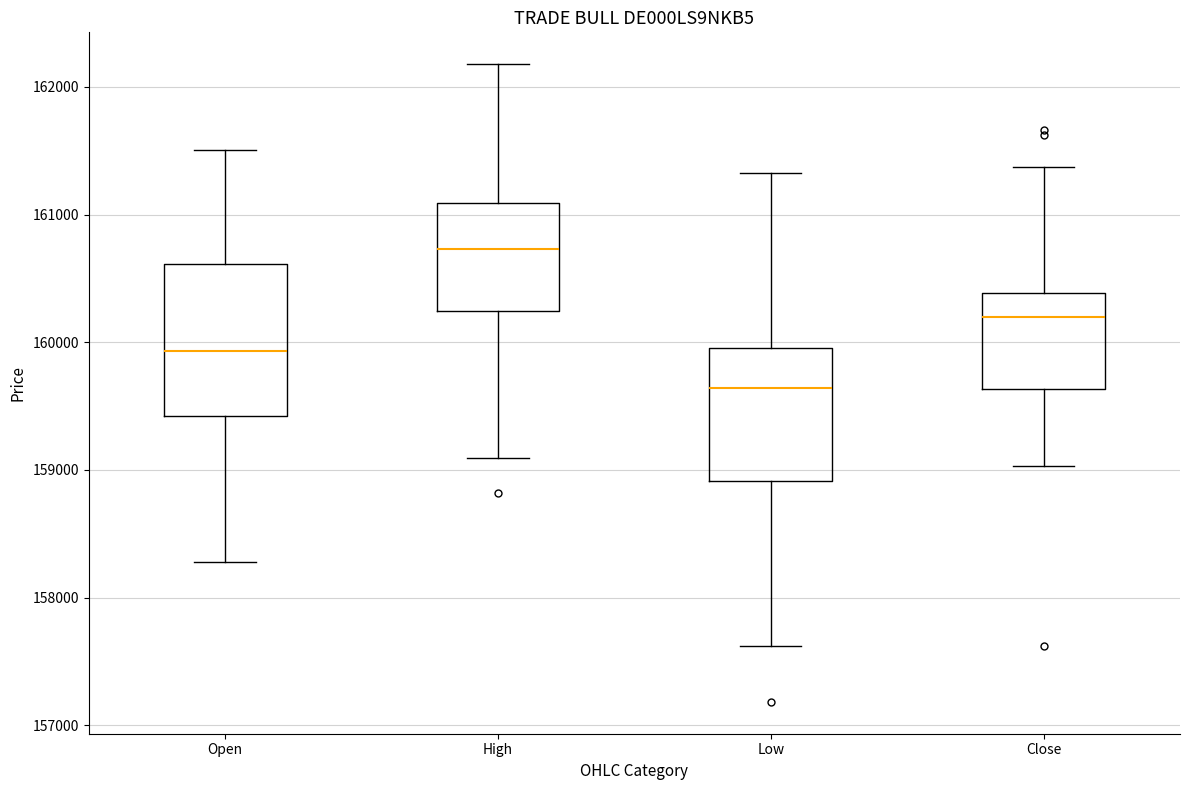

Reading left to right, read every box against the y-axis: the position of its median line, the range the box covers, and the ends of its whiskers. The values are not printed on the chart, so give them approximately, as read against the axis.

Open: median 159900, box 159400 to 160600, whiskers 158300 to 161500
High: median 160700, box 160200 to 161100, whiskers 159100 to 162200
Low: median 159600, box 158900 to 160000, whiskers 157600 to 161300
Close: median 160200, box 159600 to 160400, whiskers 159000 to 161400